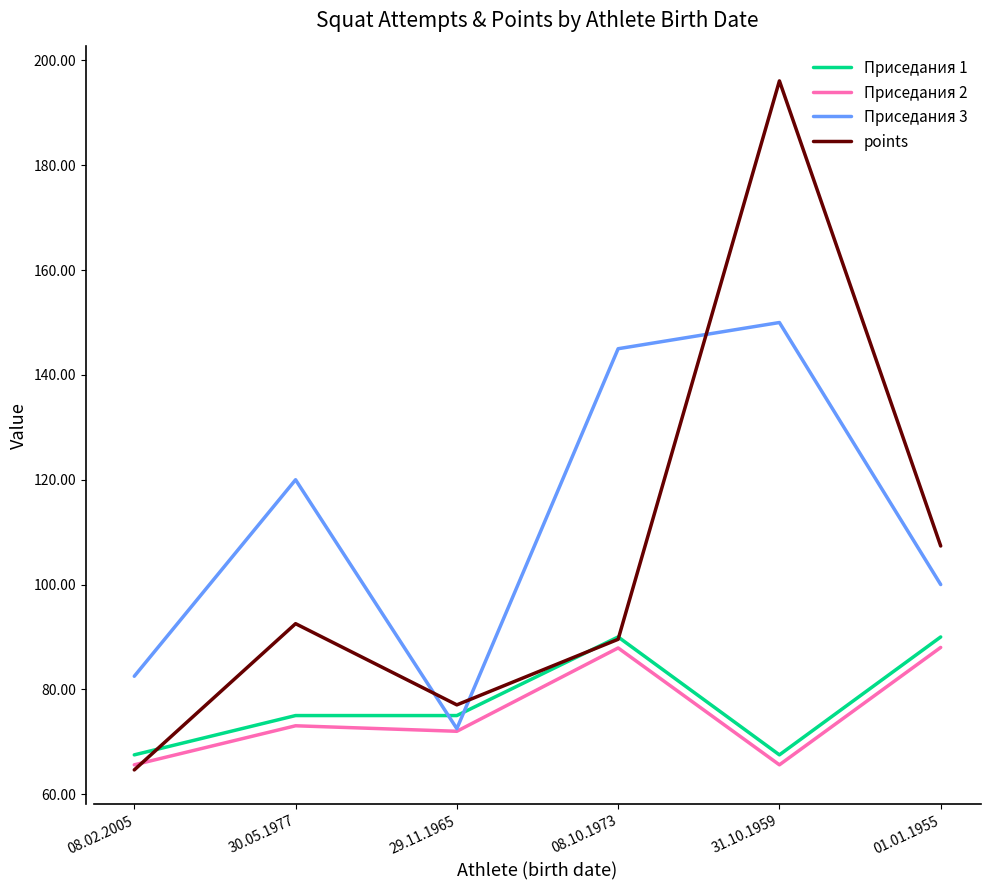

In Приседания 3, how many points are higher than both neighbors (excluding endpoints)?

2